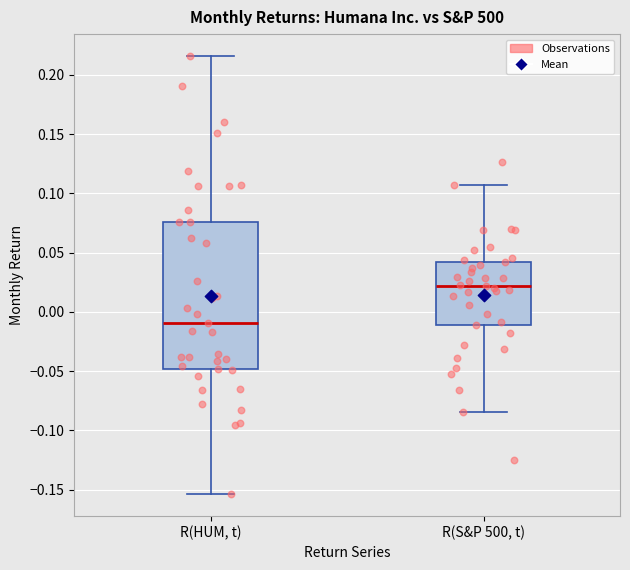

Which box's median line is the highest?

R(S&P 500, t)